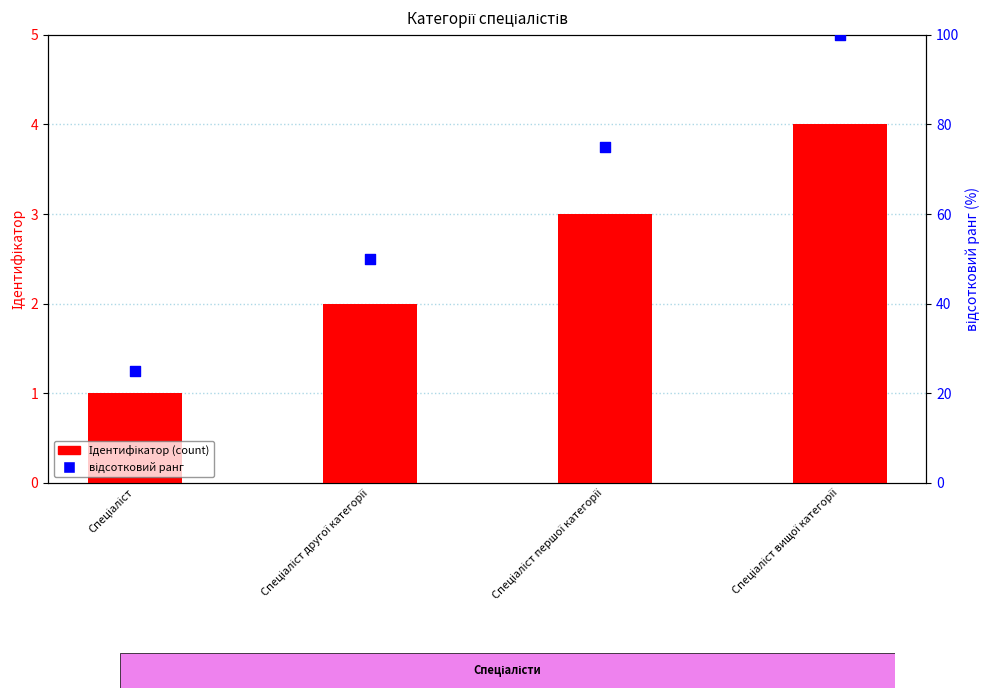

Which series reaches the maximum Y coordinate?

відсотковий ранг